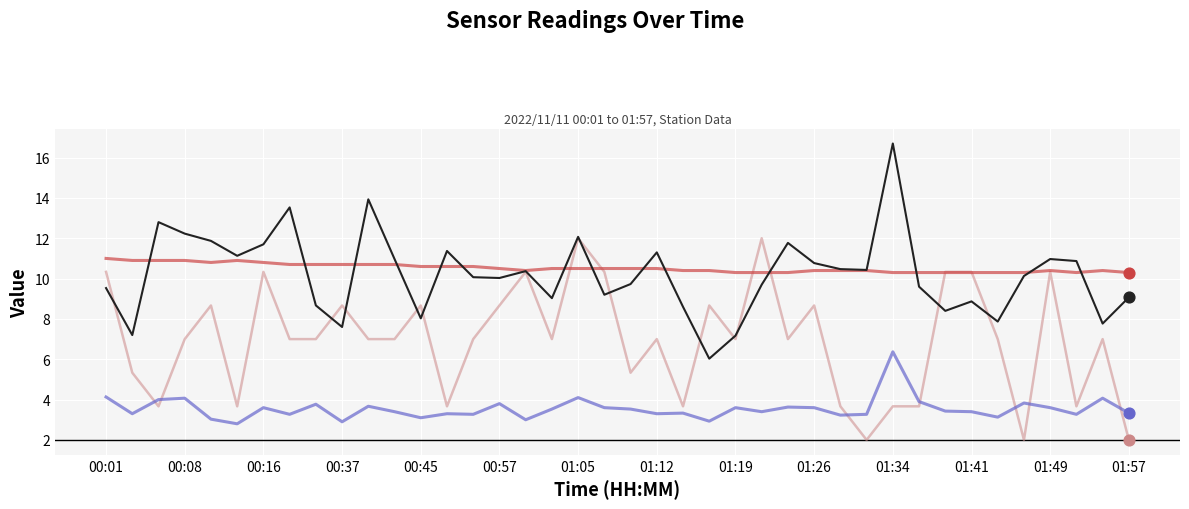

What is the smallest value displayed?

2.0